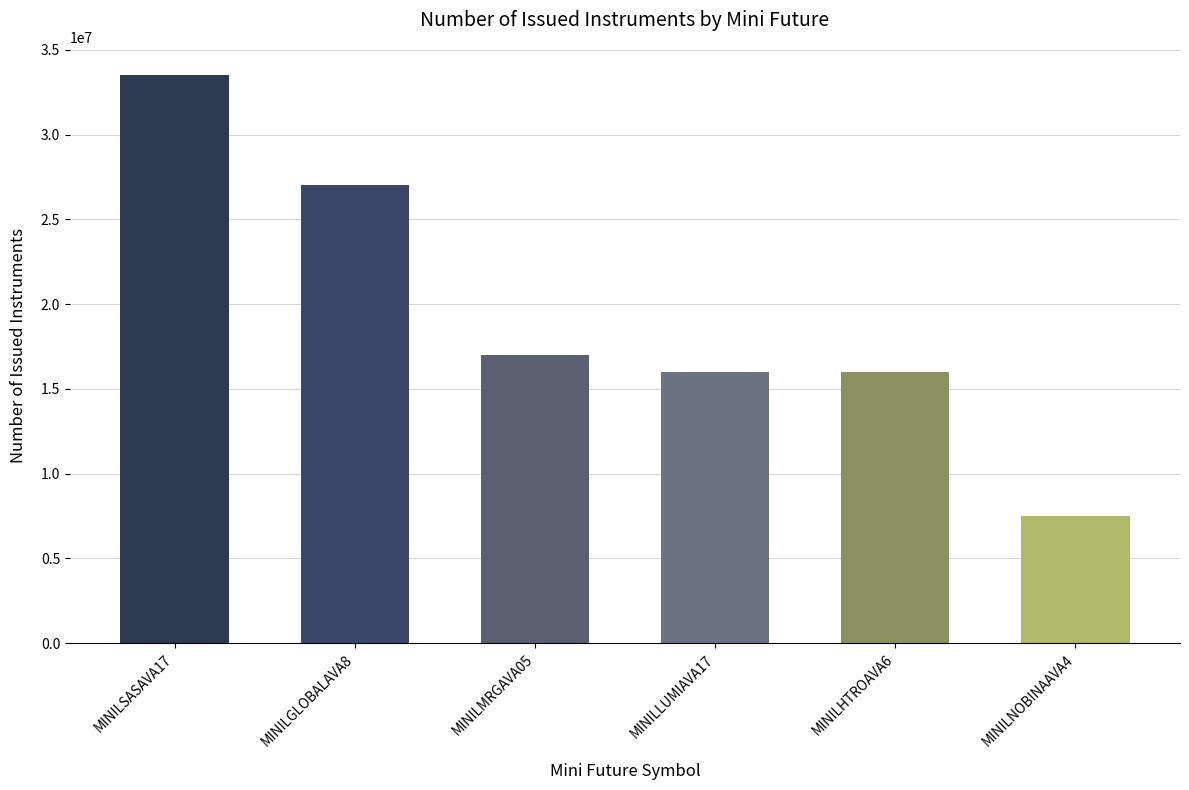

Are the bars grouped side by side (vs. stacked)?

No